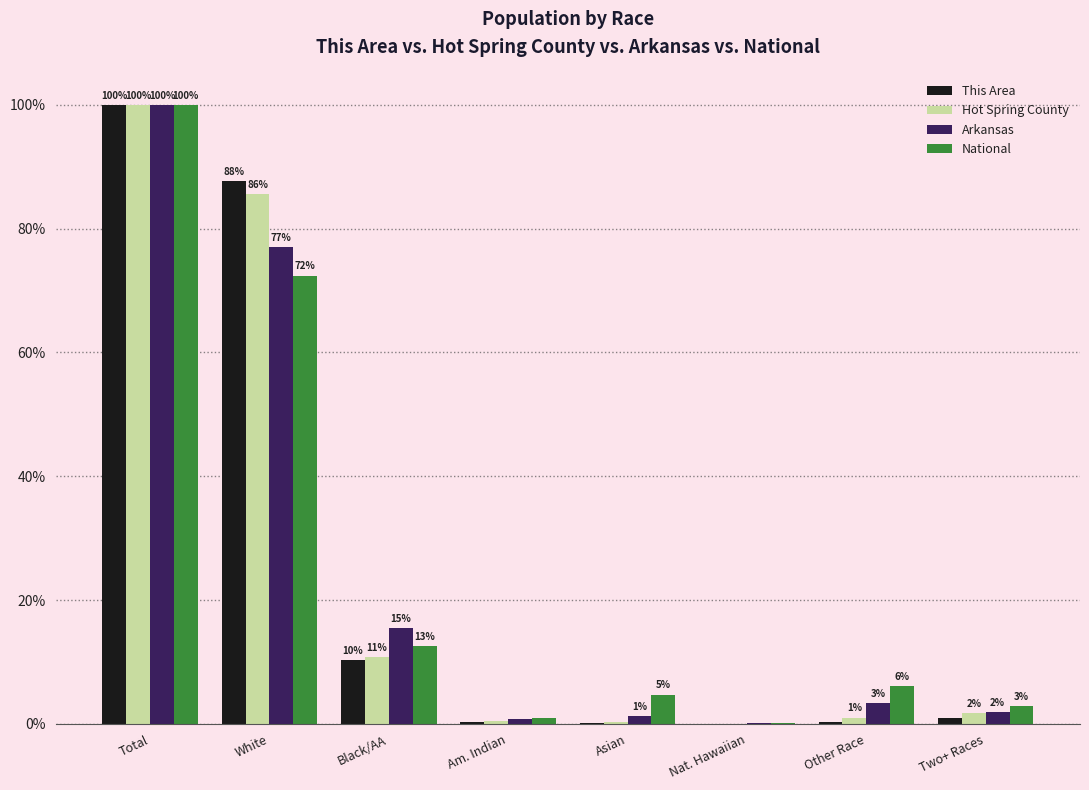

Is the value of This Area at Nat. Hawaiian greater than the value of Hot Spring County at Other Race?

No